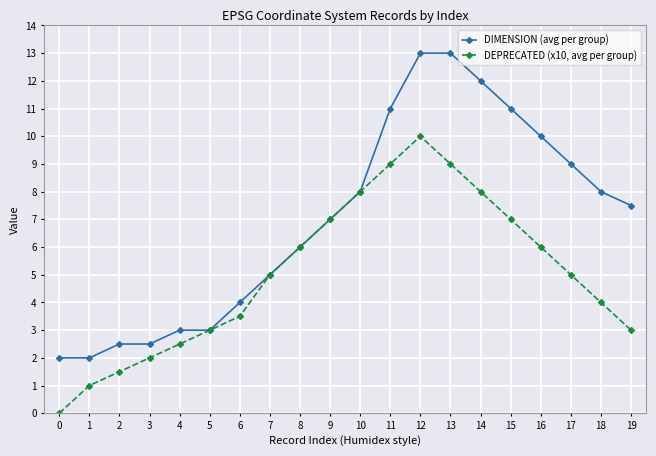

What is the value of the DIMENSION (avg per group) point at the 12th from the left?

11.0